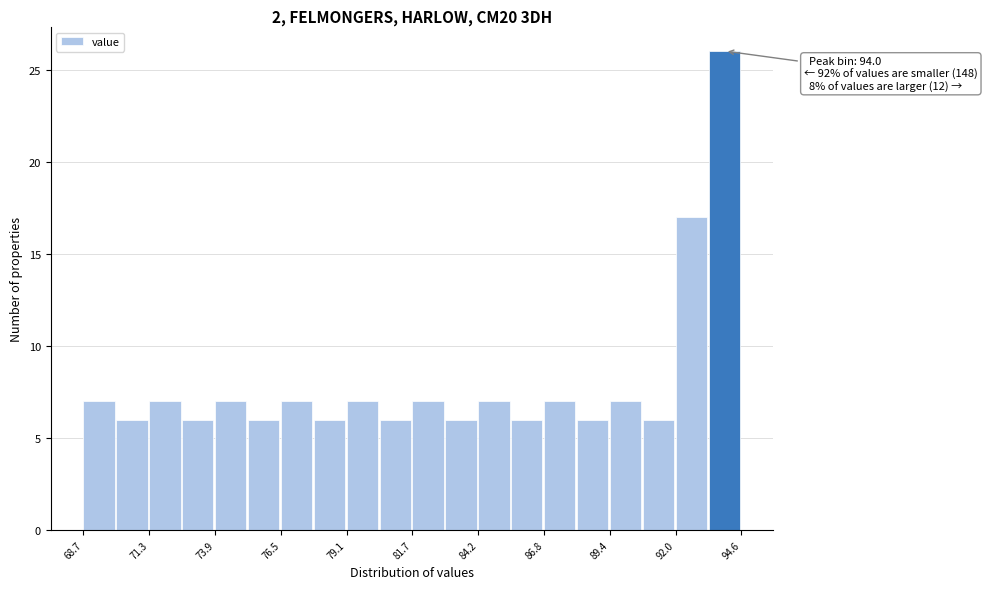

Read against the x-axis, roughly where is the centre of the tallest bar?

94.0